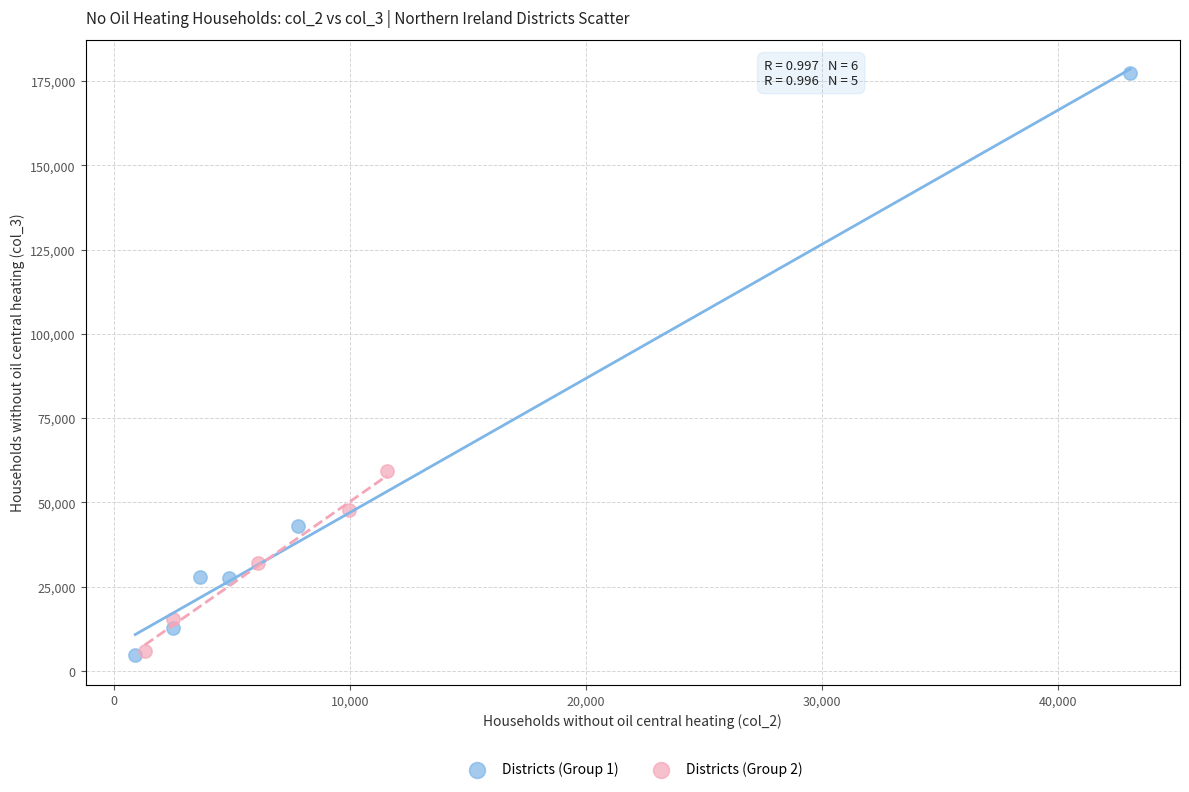

Which series has the largest Y range (max minus min)?

Districts (Group 1)